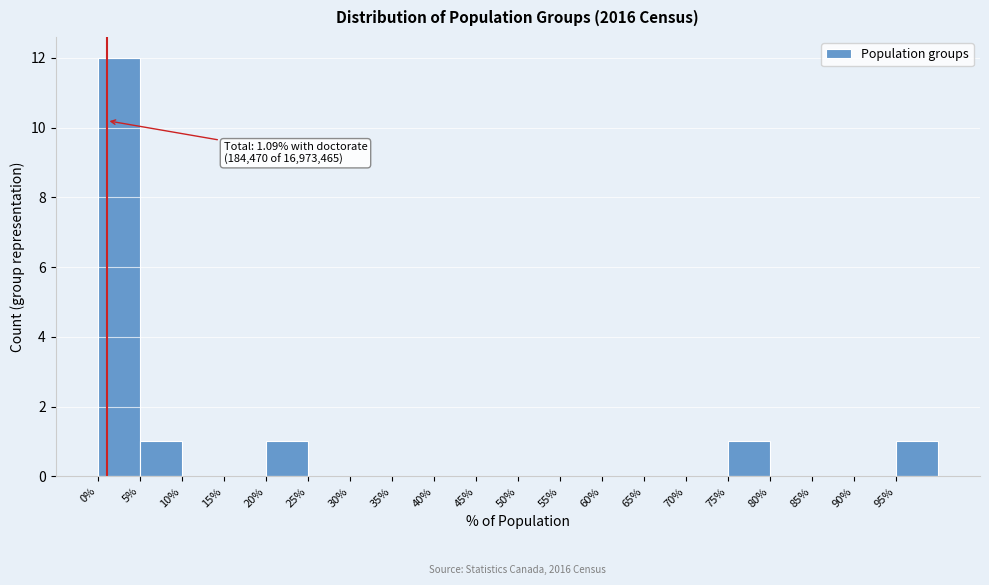

Which range on the x-axis has the tallest bar?

0 to 5